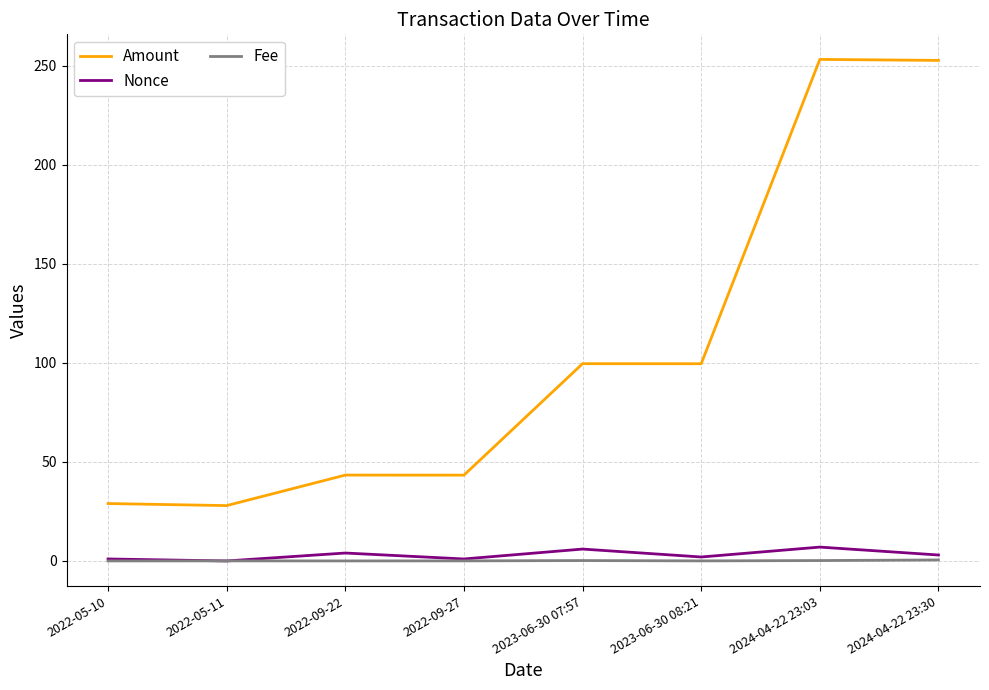

True or false: Amount and Fee intersect in this chart.

False